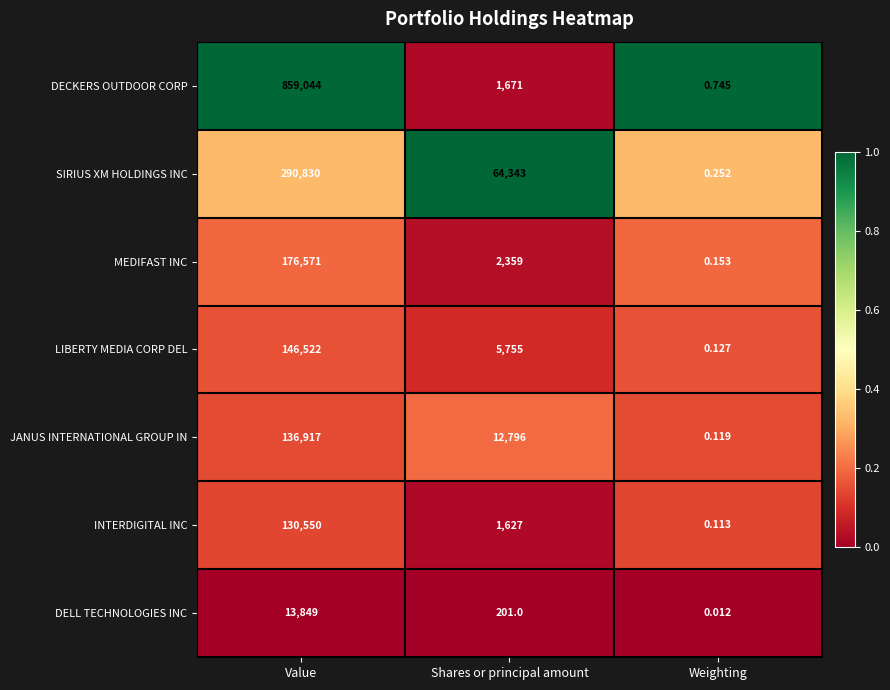

Which series has the largest range (max minus min)?

DECKERS OUTDOOR CORP